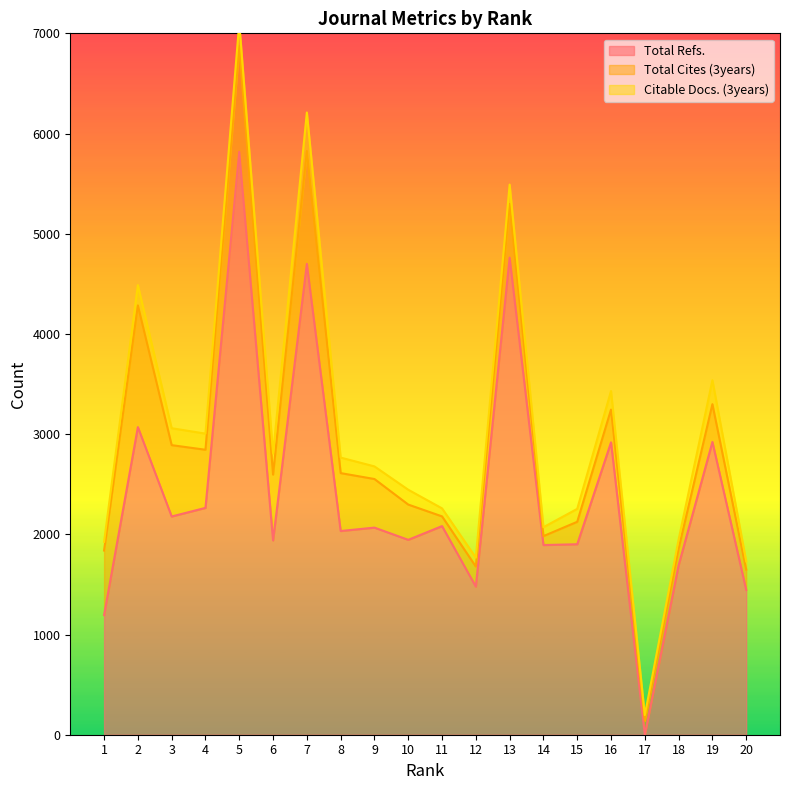

The value of Total Refs. at 20 is 1445. True or false?

True